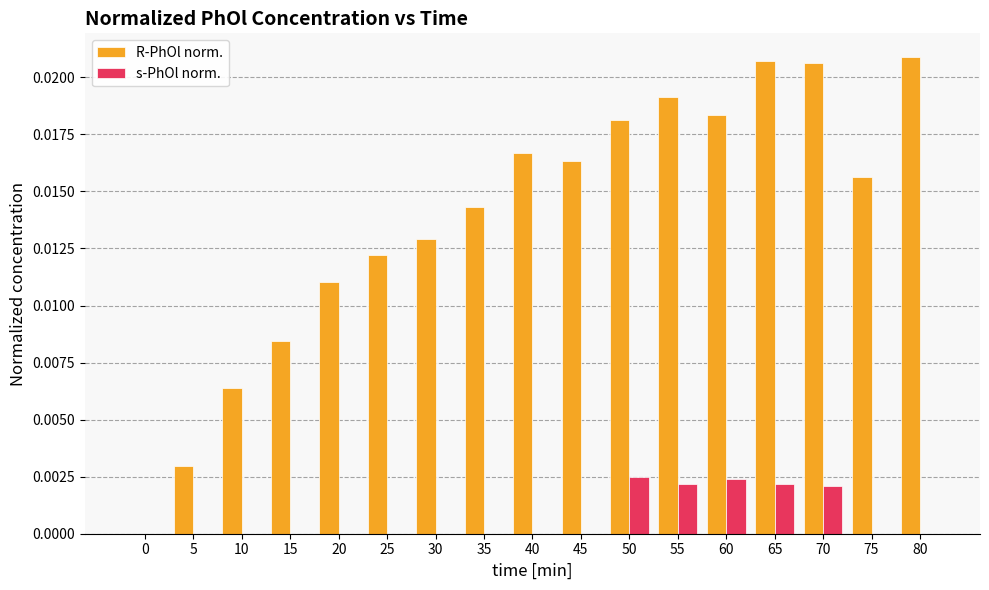

The R-PhOl norm. series shows 0.0 at 80. True or false?

True